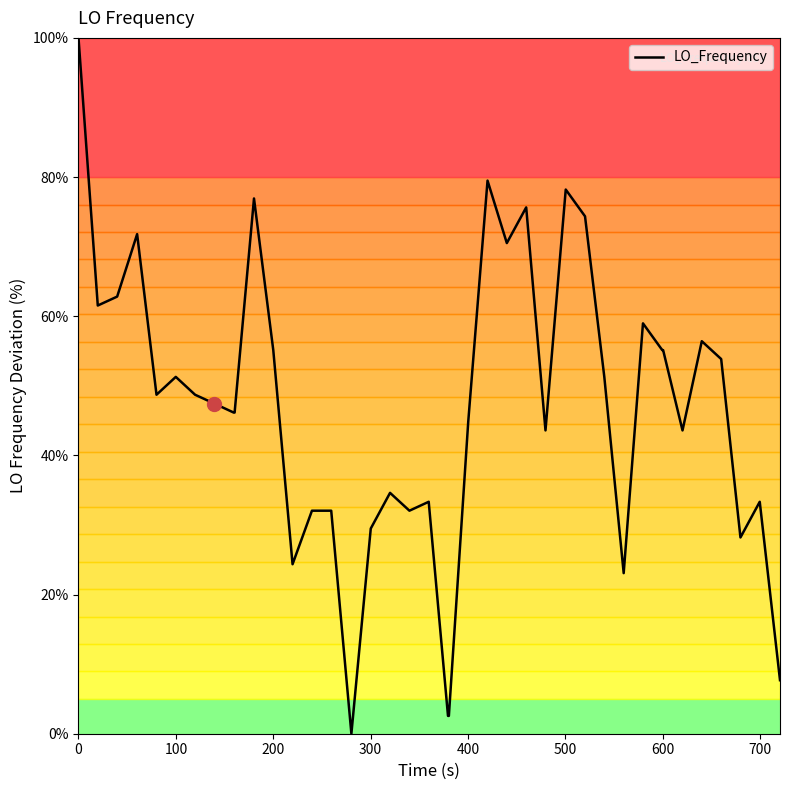

What is the average value?

46.8